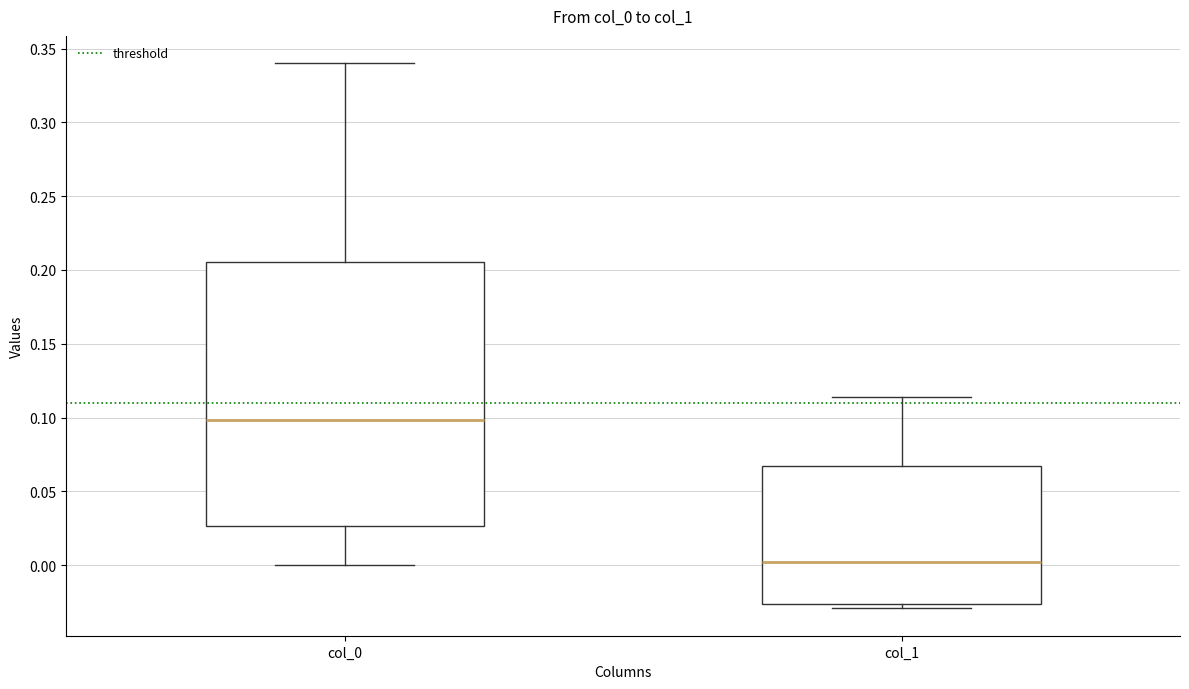

Comparing the boxes themselves (not the whiskers), which one is the tallest?

col_0